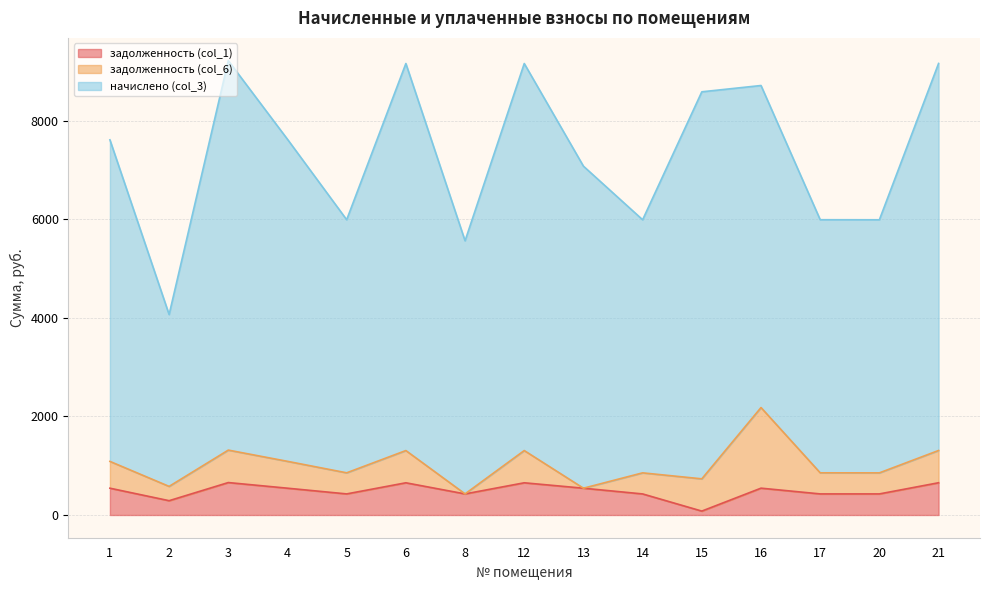

What is the difference between the highest and lowest values at 6?

7203.0